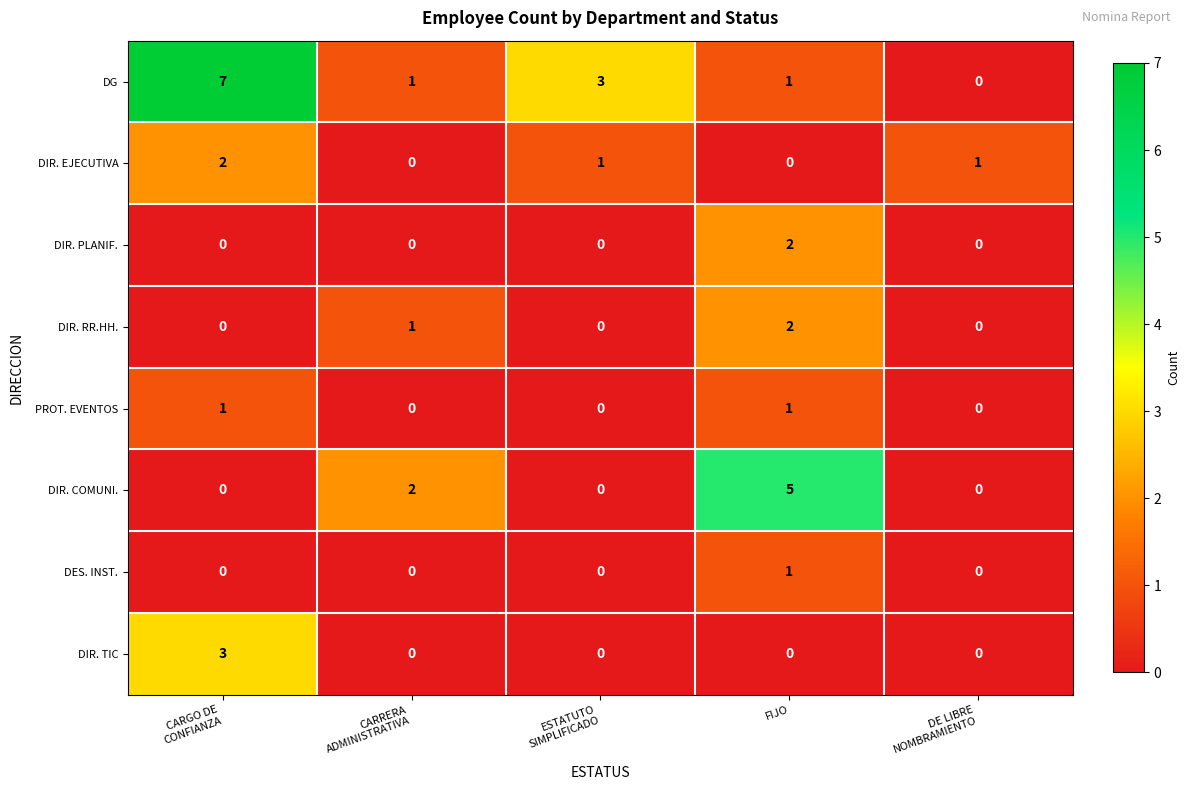

At which category is the sum across all series the highest?

CARGO DE
CONFIANZA